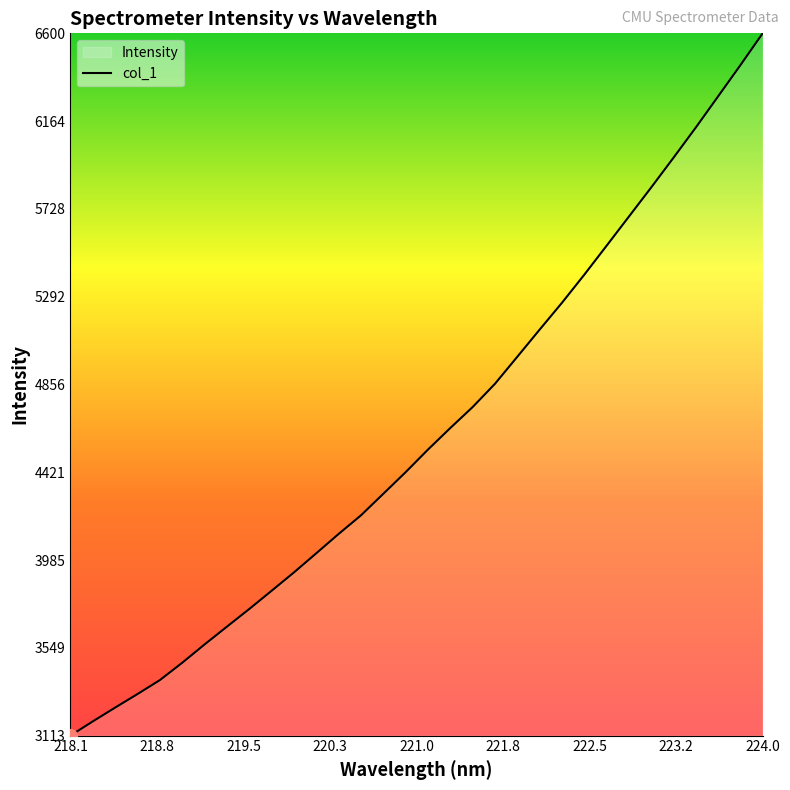

How many series are shown in this chart?

1